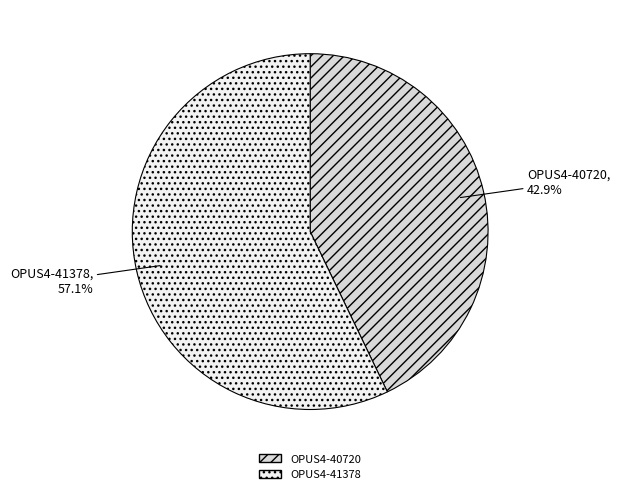

The OPUS4-40720 slice represents 43% of the pie. True or false?

True